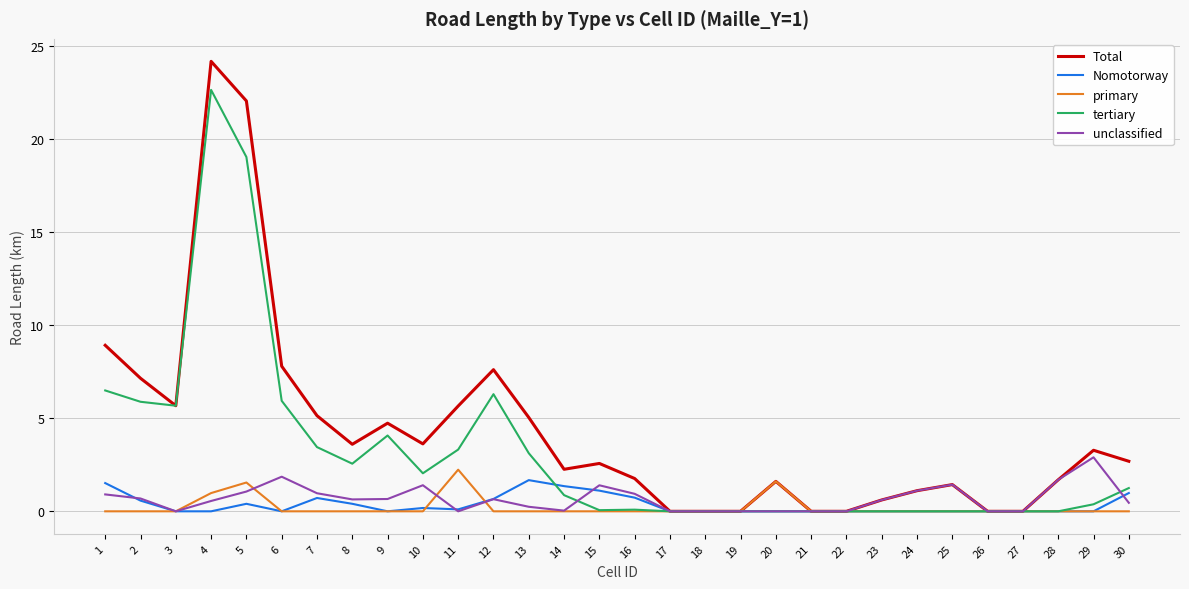

Between 5 and 20, which series saw the biggest shift?

Total